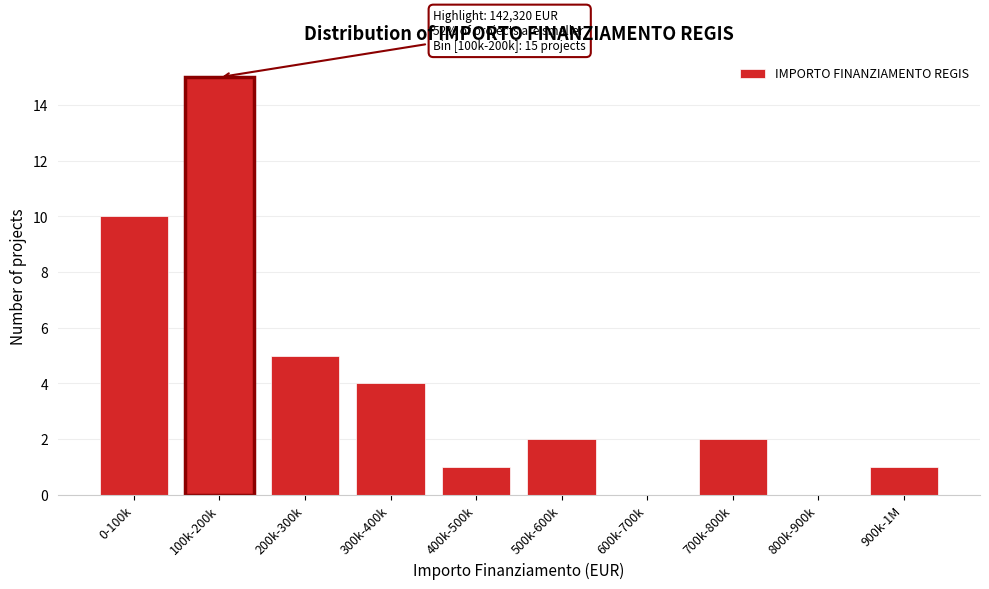

Reading left to right, extract all data points from this chart.

0-100k=10	100k-200k=15	200k-300k=5	300k-400k=4	400k-500k=1	500k-600k=2	600k-700k=0	700k-800k=2	800k-900k=0	900k-1M=1